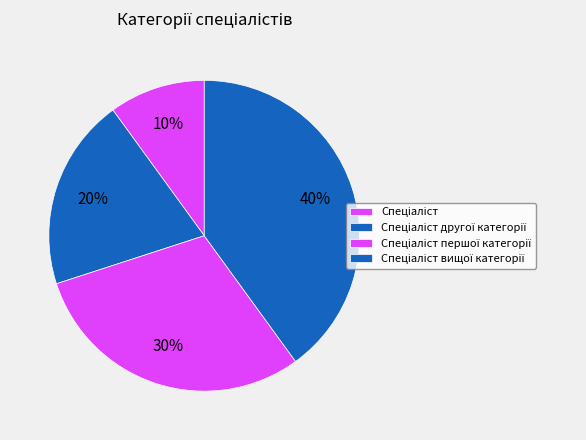

To the nearest percent, what percentage of the pie is Спеціаліст?

10%